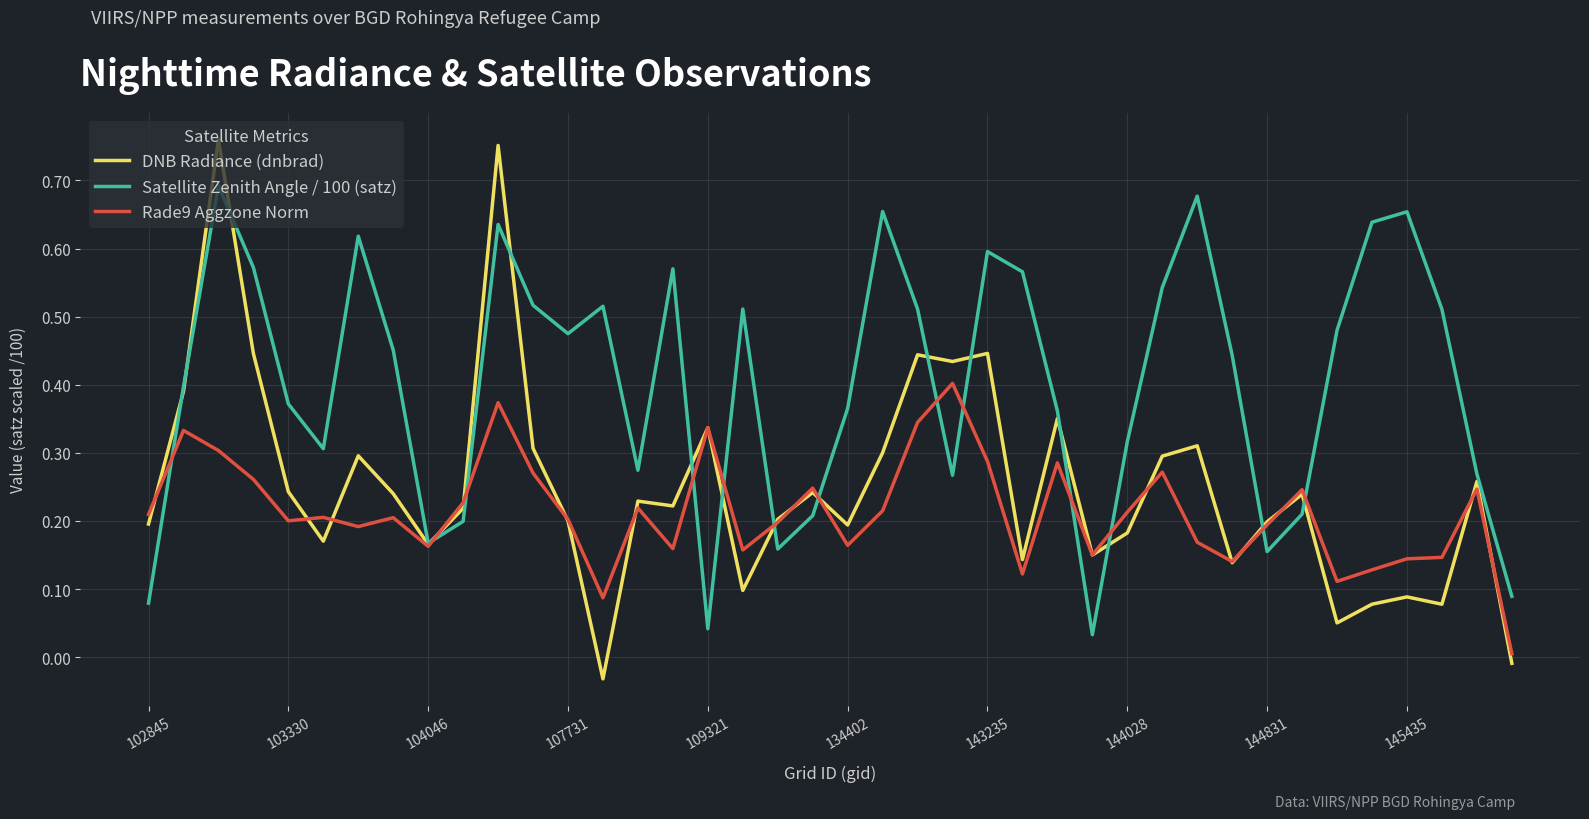

Which series has the widest spread of values?

DNB Radiance (dnbrad)